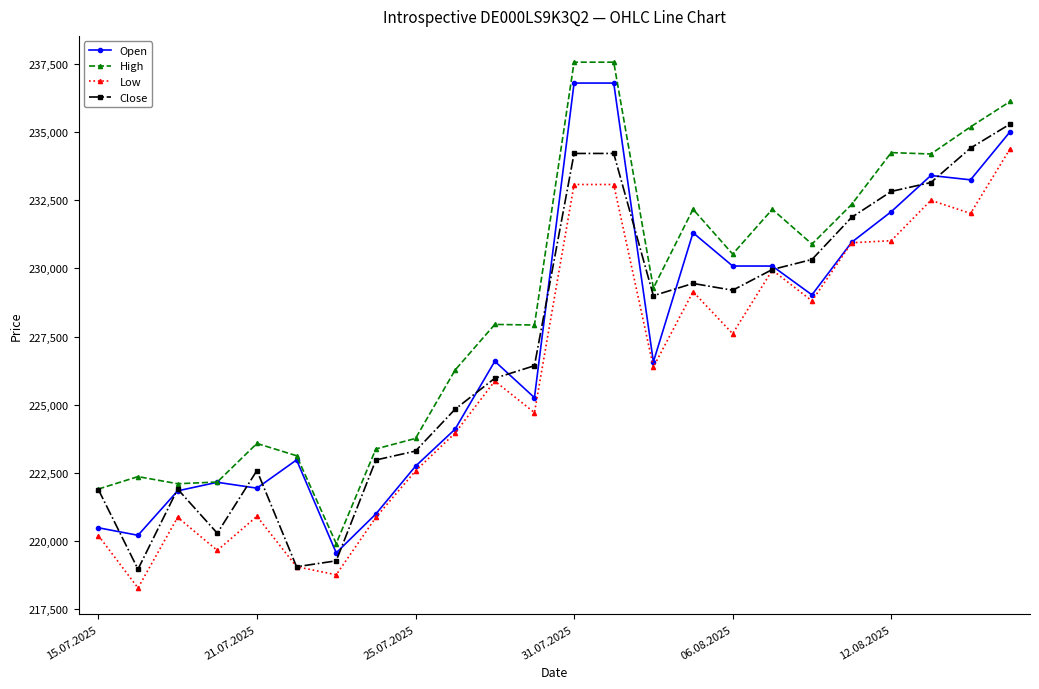

What is the minimum value shown in the chart?

218280